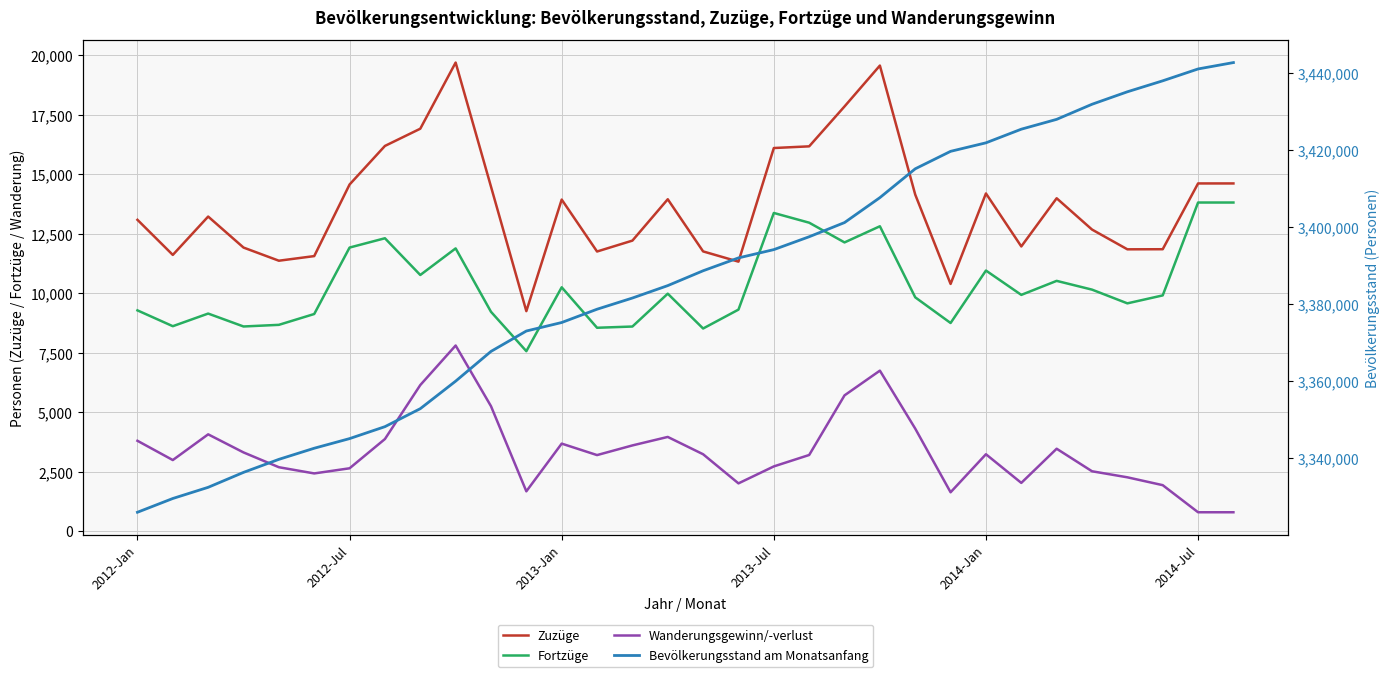

Reading left to right, extract all data points from this chart.

Zuzüge: 13093	11618	13230	11927	11374	11568	14577	16198	16922	19702	14487	9254	13944	11761	12219	13957	11765	11335	16110	16181	17858	19576	14152	10398	14201	11974	13999	12684	11853	11857	14622	14622
Fortzüge: 9287	8622	9153	8610	8679	9134	11927	12318	10774	11892	9227	7572	10257	8556	8608	9989	8525	9319	13381	12972	12143	12822	9835	8756	10961	9938	10527	10159	9582	9916	13820	13820
Wanderungsgewinn/-verlust: 3806	2996	4077	3317	2695	2434	2650	3880	6148	7810	5260	1682	3687	3205	3611	3968	3240	2016	2729	3209	5715	6754	4317	1642	3240	2036	3472	2525	2271	1941	802	802
Bevölkerungsstand am Monatsanfang: 3326002	3329574	3332470	3336348	3339724	3342608	3345108	3348205	3352869	3360008	3367727	3373015	3375222	3378669	3381572	3384793	3388644	3391978	3394130	3397469	3401147	3407614	3415091	3419623	3421829	3425368	3427918	3431832	3435069	3437916	3440991	3442649